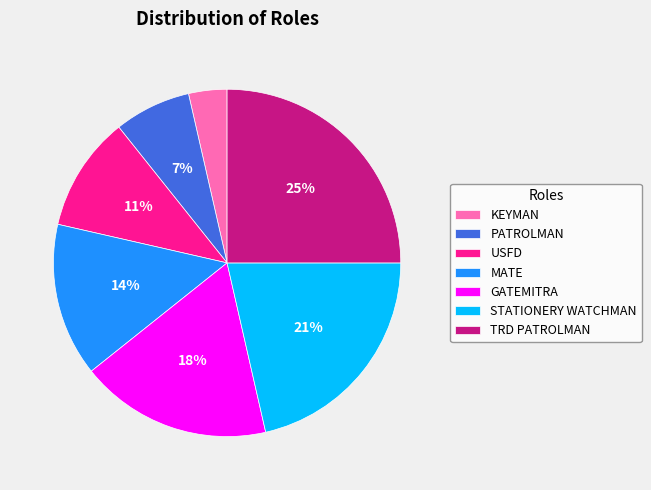

Does USFD account for over 50% of the chart?

No